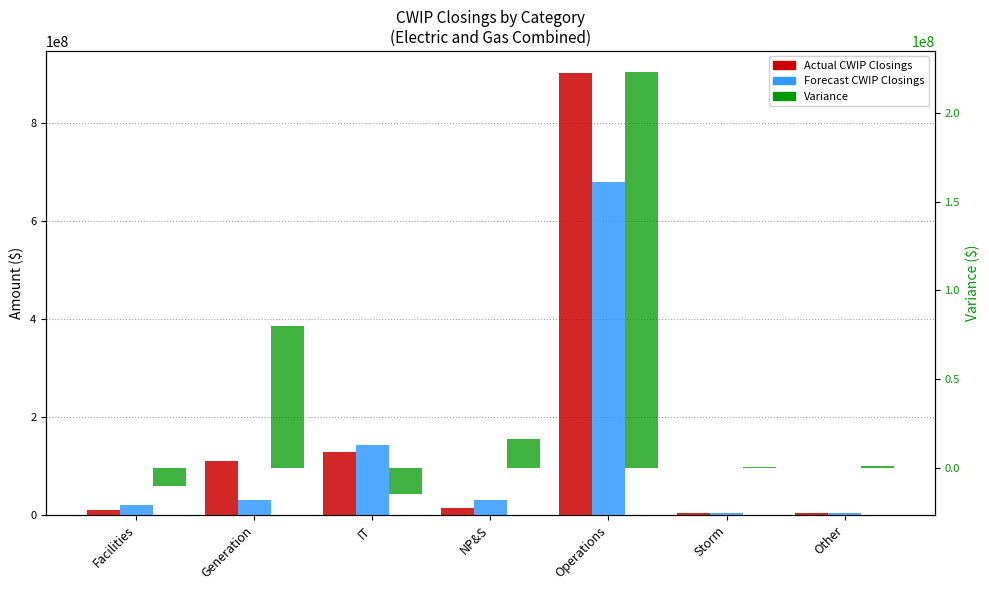

The Variance series shows 79759103.1 at Generation. True or false?

True